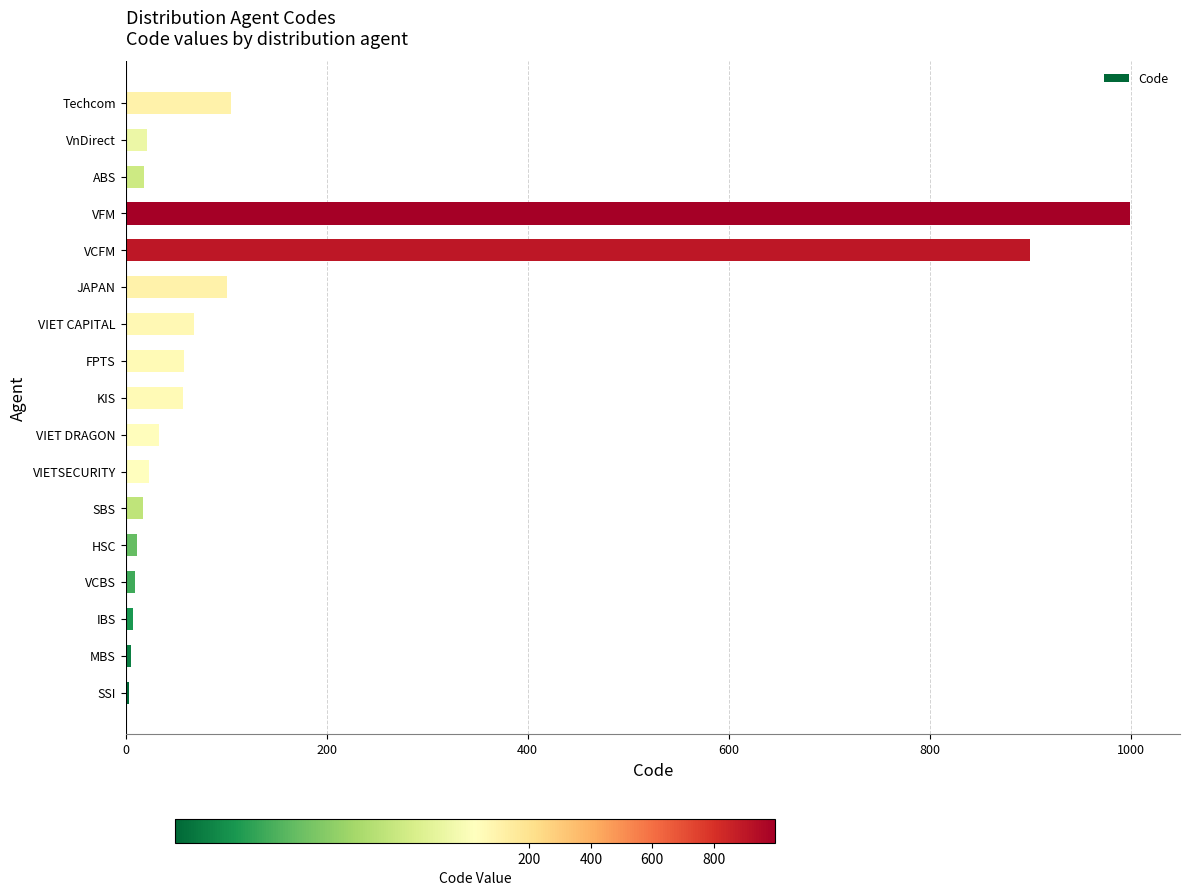

Between SSI and KIS, which is larger?

KIS